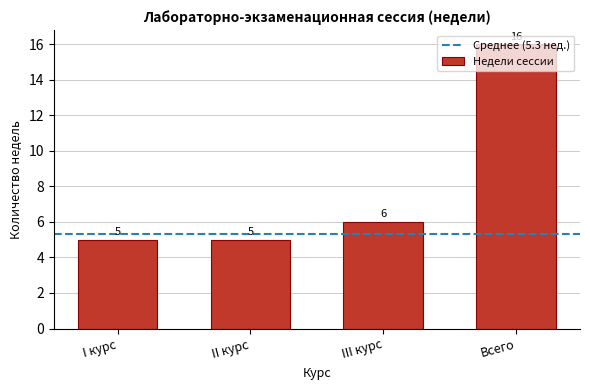

Is it true that the value at II курс is 8?

False